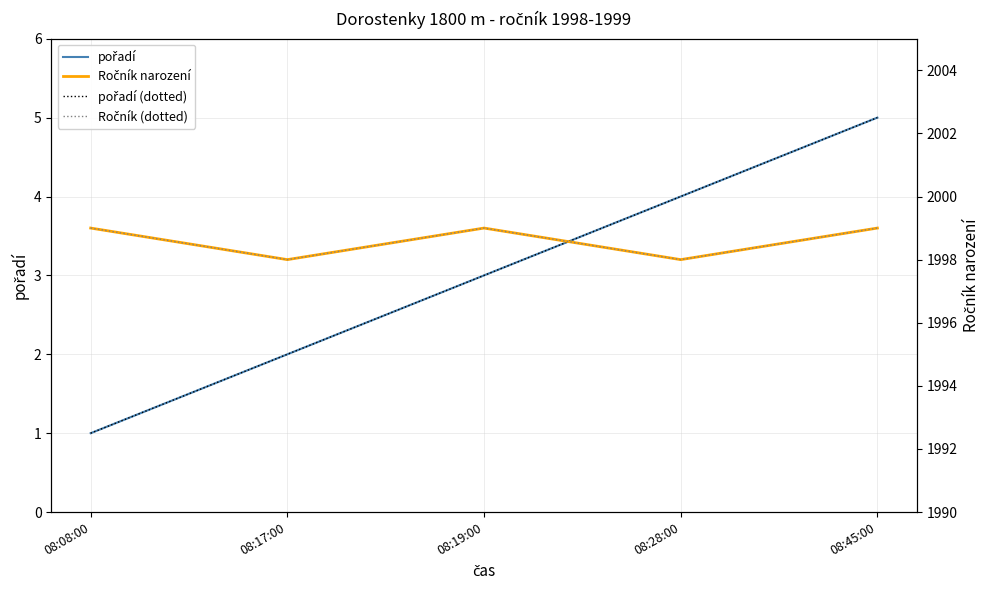

List the labels in order of Ročník narození value, smallest first.

08:17:00, 08:28:00, 08:08:00, 08:19:00, 08:45:00